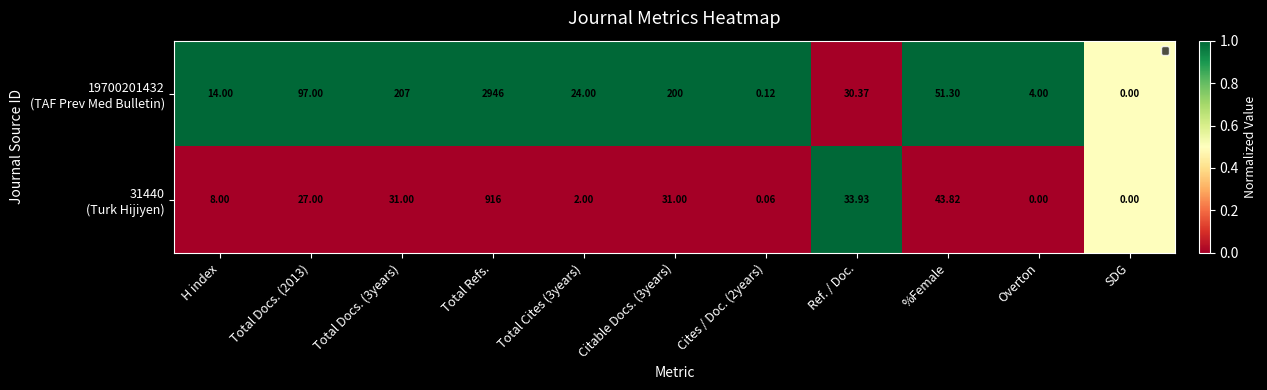

Is the value of 31440 (Turk Hijiyen) at H index greater than the value of 19700201432 (TAF Prev Med Bulletin) at Total Docs. (3years)?

No